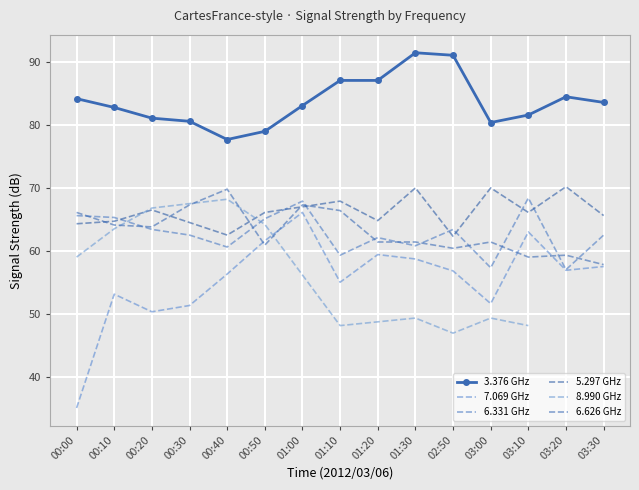

At which category does the chart reach its peak across all series?

01:30